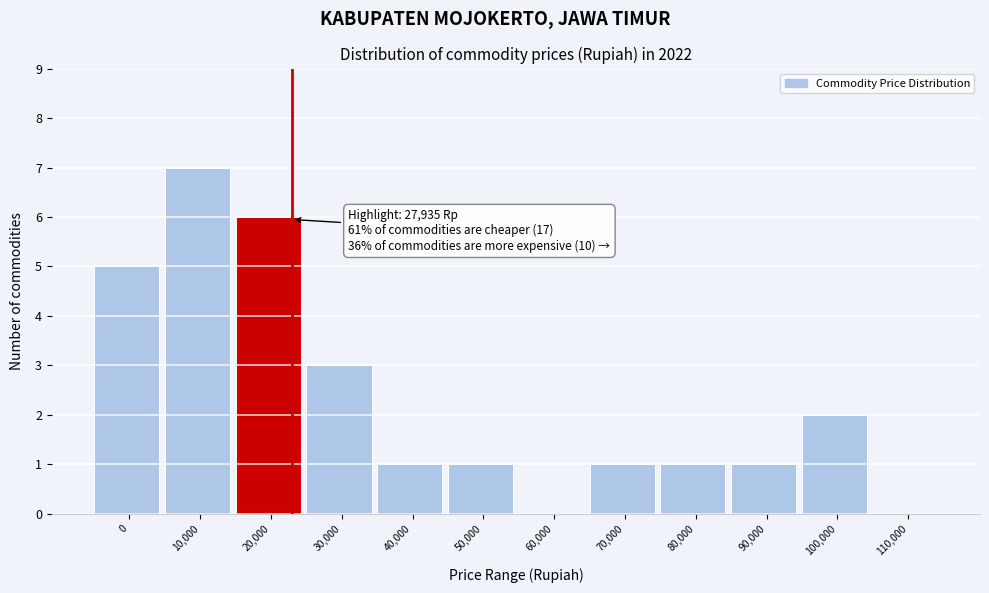

Reading left to right, list all the values displayed in this chart.

0=5	10,000=7	20,000=6	30,000=3	40,000=1	50,000=1	60,000=0	70,000=1	80,000=1	90,000=1	100,000=2	110,000=0